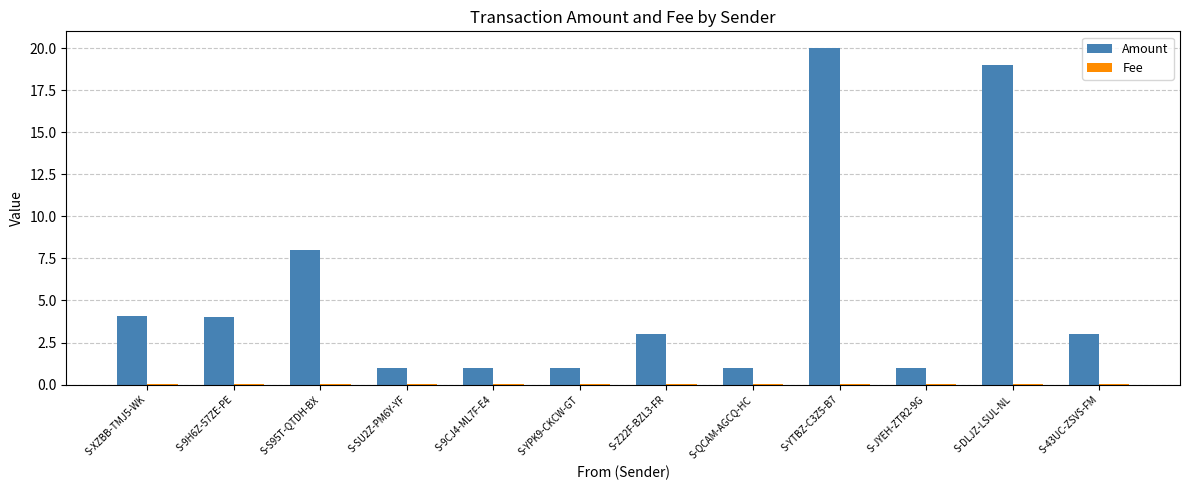

What is the maximum value shown in the chart?

20.0